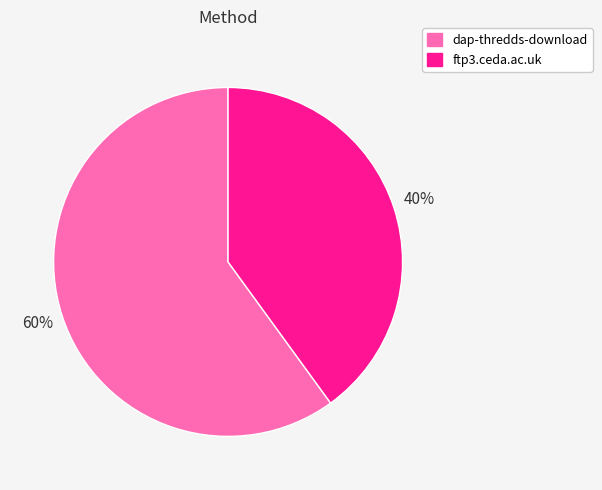

What percentage is the ftp3.ceda.ac.uk slice, to the nearest percent?

40%